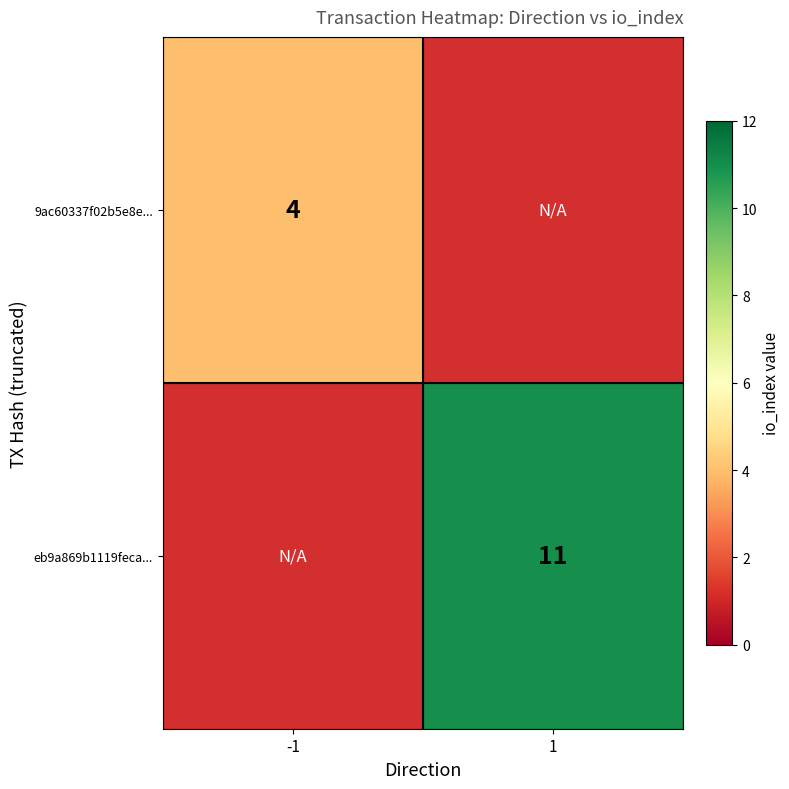

Is it true that eb9a869b1119feca... equals 11 at 1?

True